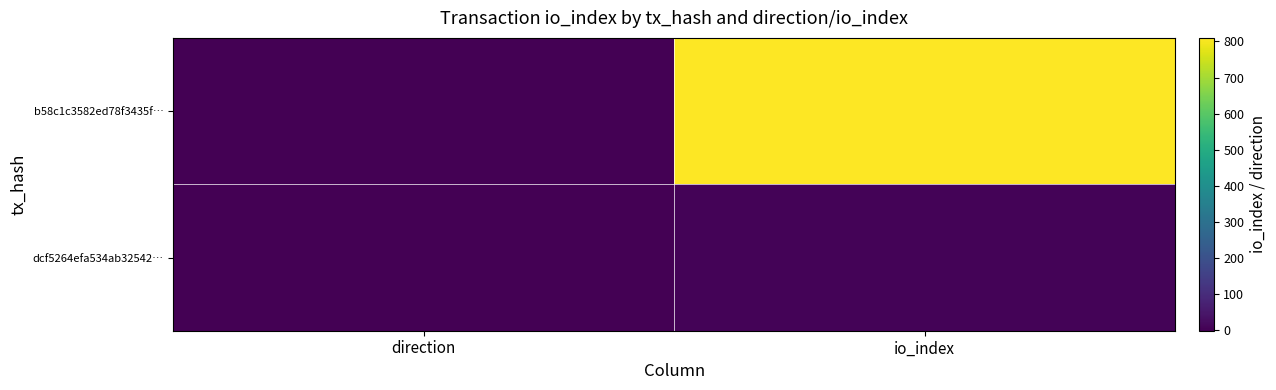

Which series has the widest spread of values?

b58c1c3582ed78f3435f…